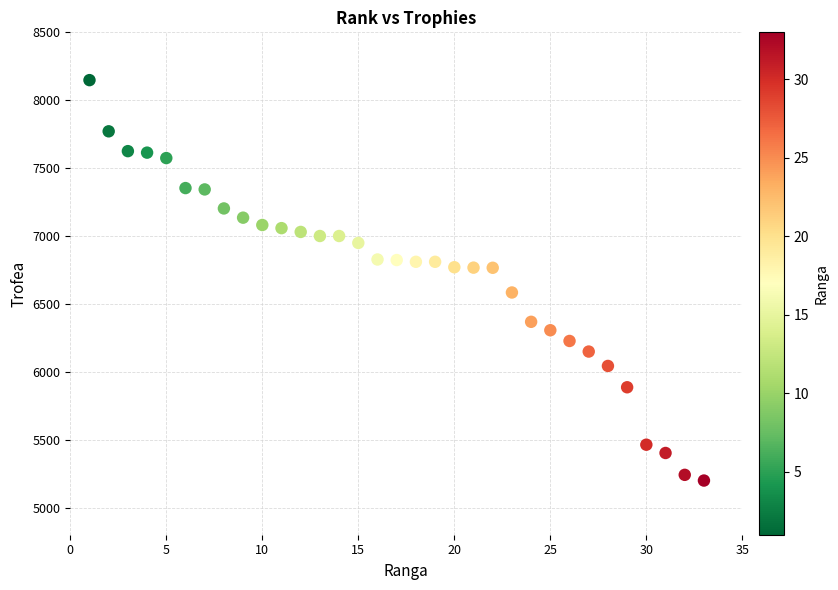

What is the range of Y values (max minus min)?

2949